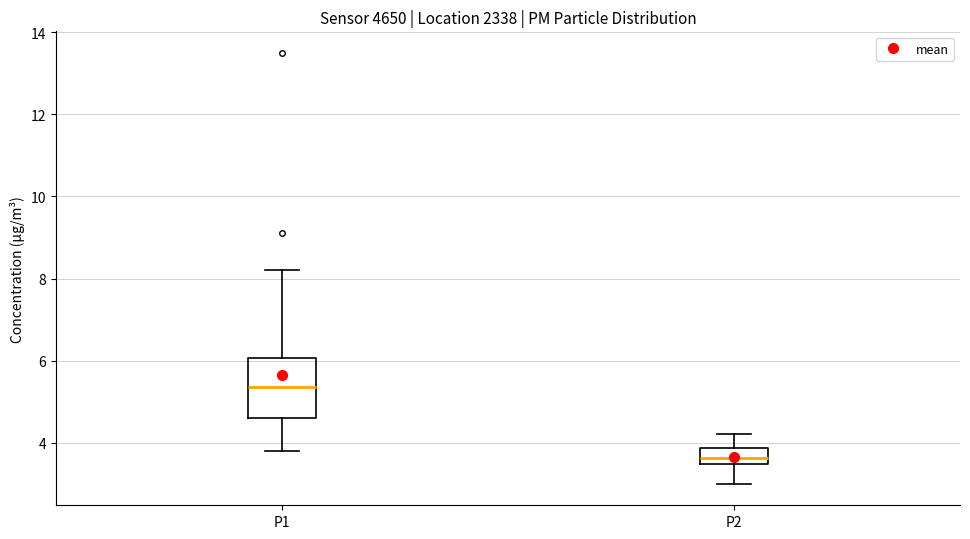

Reading left to right, read every box against the y-axis: the position of its median line, the range the box covers, and the ends of its whiskers. The values are not printed on the chart, so give them approximately, as read against the axis.

P1: median 5.4, box 4.6 to 6.0, whiskers 3.8 to 8.2
P2: median 3.6, box 3.4 to 3.8, whiskers 3.0 to 4.2